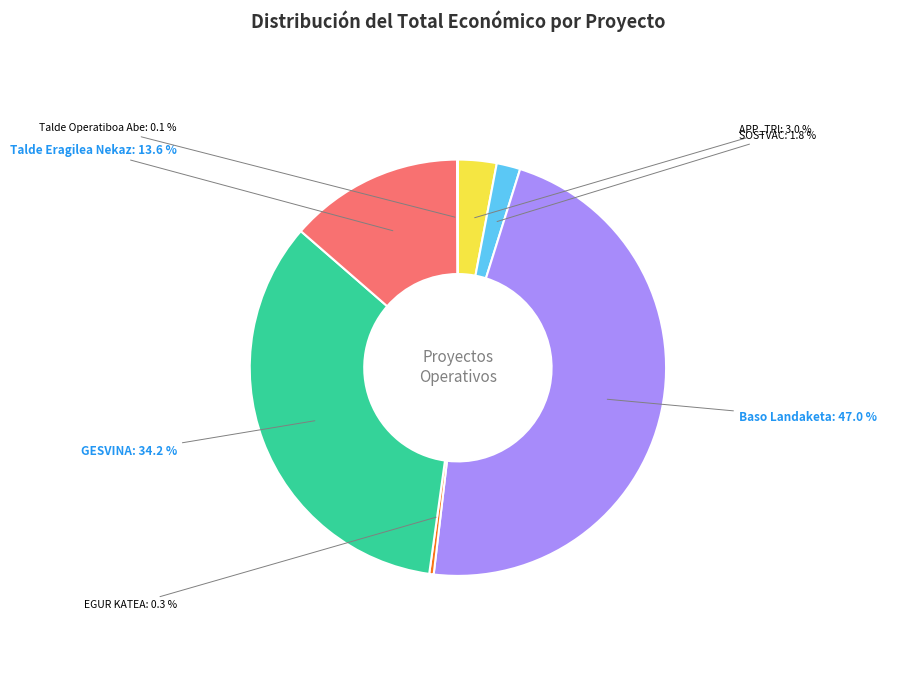

What is the largest slice in the pie chart?

Baso Landaketa